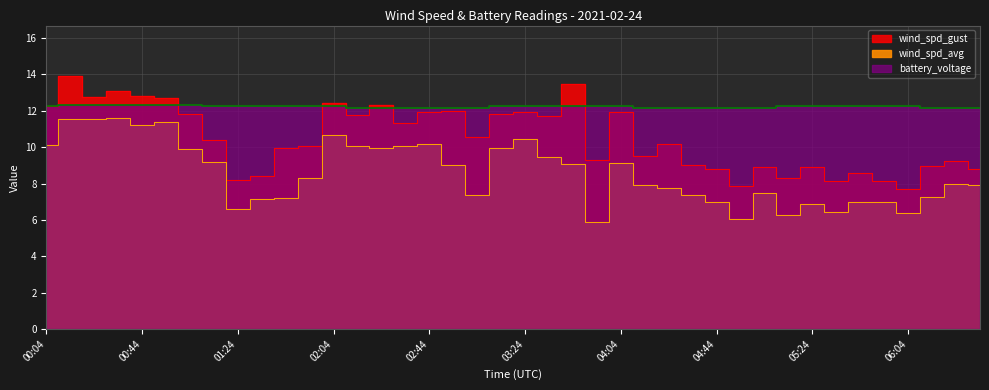

Which series changed the most between 01:44 and 02:44?

wind_spd_avg